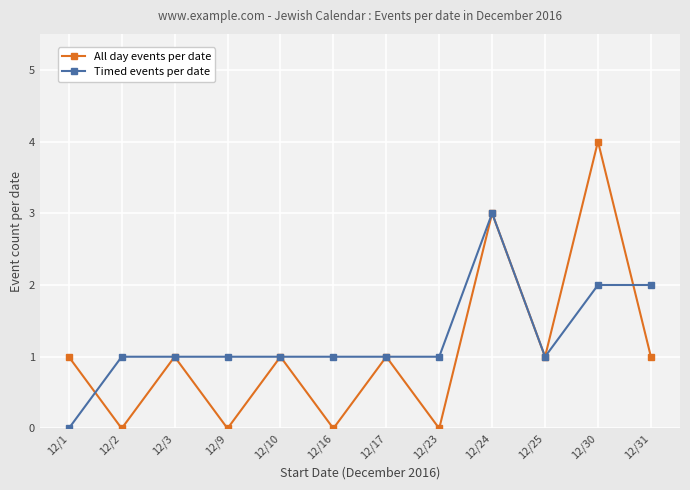

True or false: All day events per date and Timed events per date intersect in this chart.

True